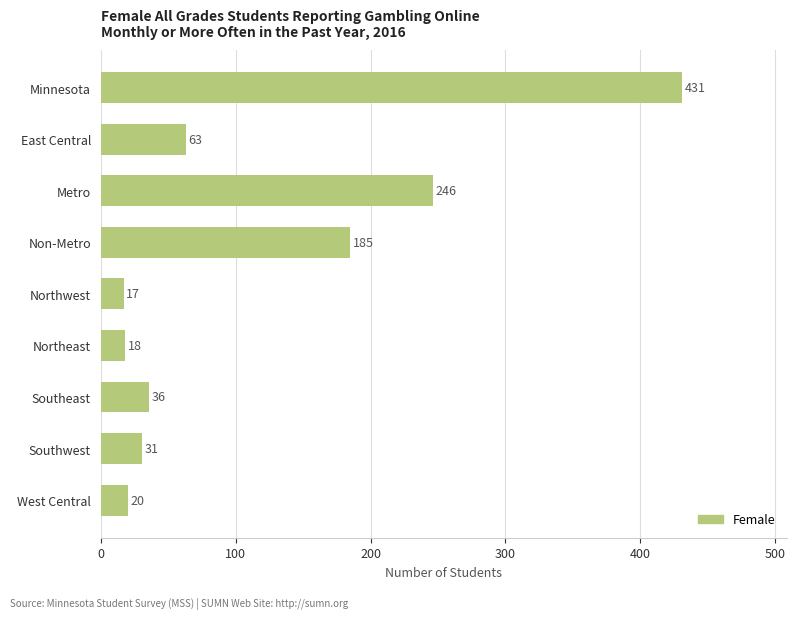

The chart shows a value of 101 at Minnesota. True or false?

False